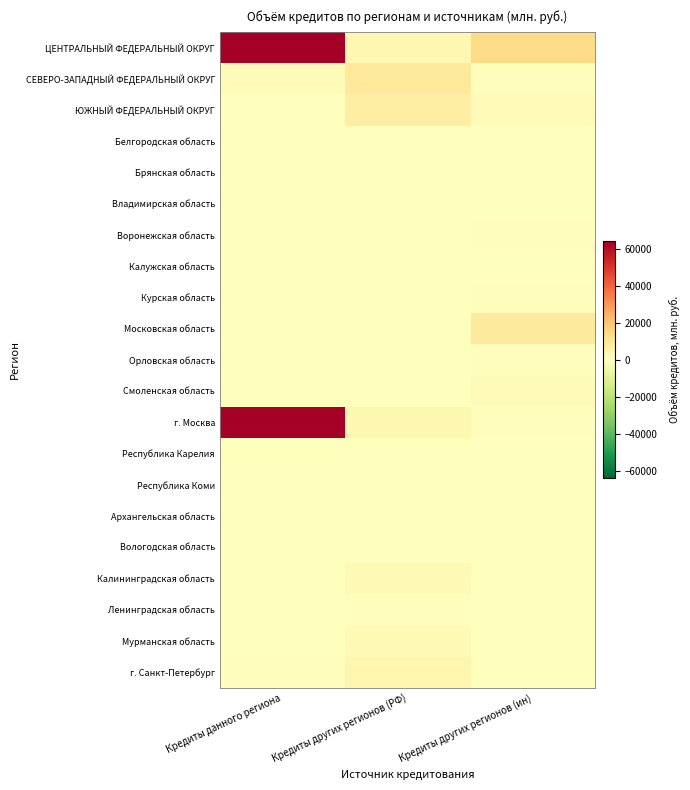

Rank the series at Кредиты данного региона from lowest to highest value.

Белгородская область, Брянская область, Владимирская область, Воронежская область, Калужская область, Курская область, Московская область, Орловская область, Смоленская область, Республика Карелия, Республика Коми, Архангельская область, Ленинградская область, Мурманская область, Вологодская область, Калининградская область, ЮЖНЫЙ ФЕДЕРАЛЬНЫЙ ОКРУГ, г. Санкт-Петербург, СЕВЕРО-ЗАПАДНЫЙ ФЕДЕРАЛЬНЫЙ ОКРУГ, г. Москва, ЦЕНТРАЛЬНЫЙ ФЕДЕРАЛЬНЫЙ ОКРУГ